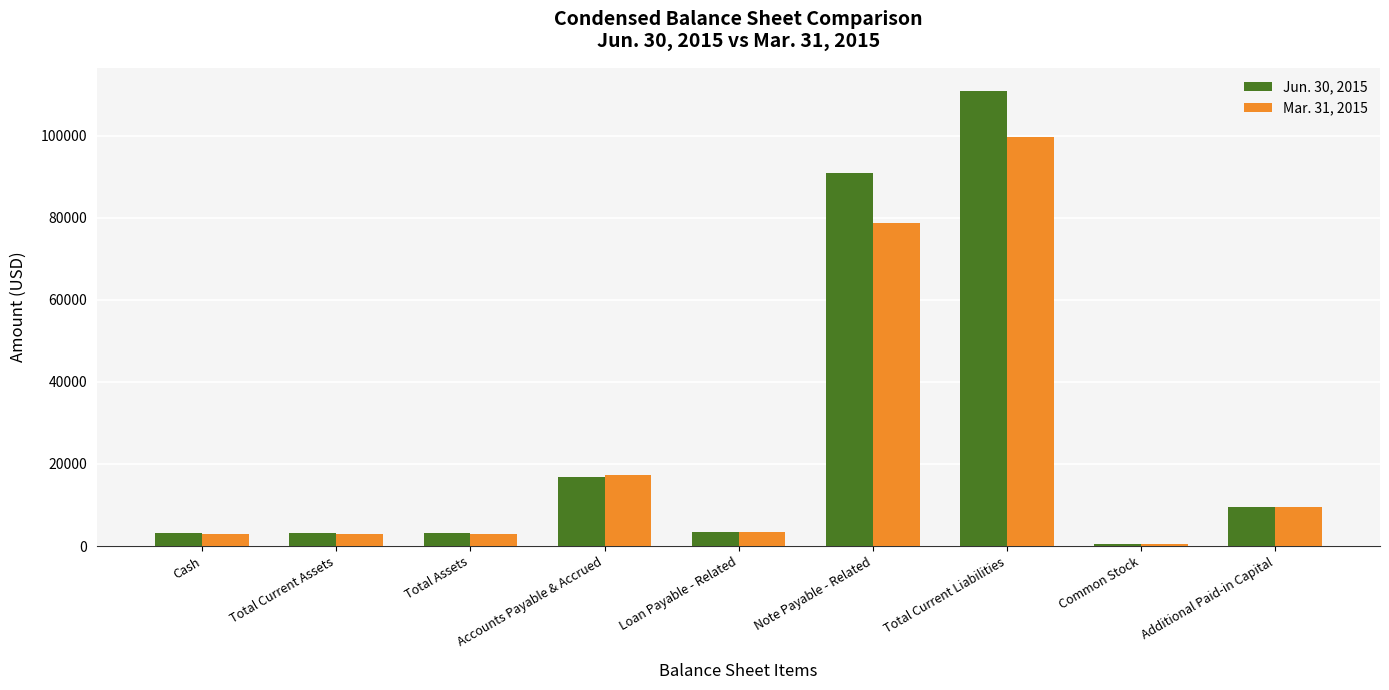

How many groups of bars are there?

9